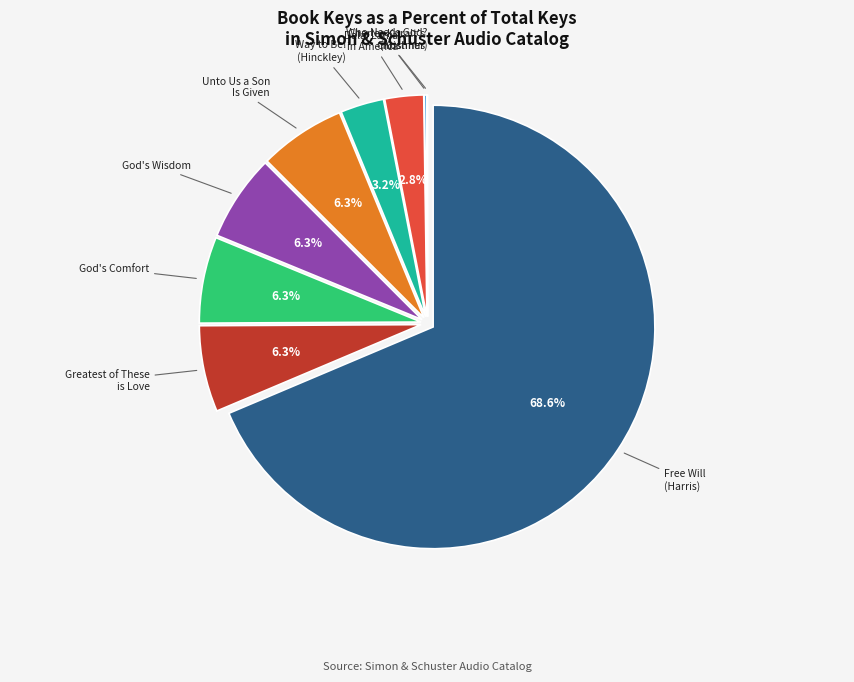

Is there a majority slice in this chart?

Yes